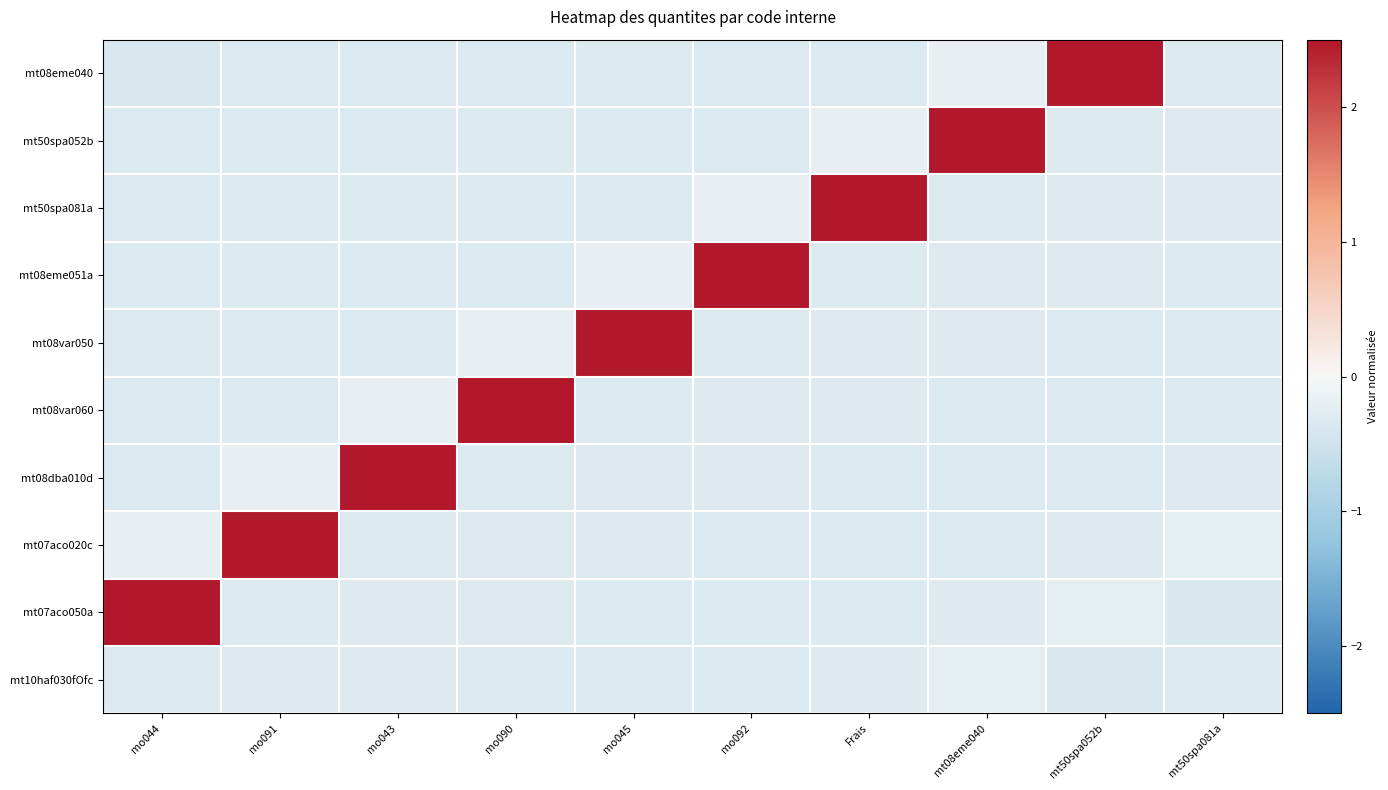

List the series in order of their peak value, lowest first.

mt10haf030fOfc, mt08eme040, mt50spa052b, mt50spa081a, mt08eme051a, mt08var050, mt08var060, mt08dba010d, mt07aco020c, mt07aco050a